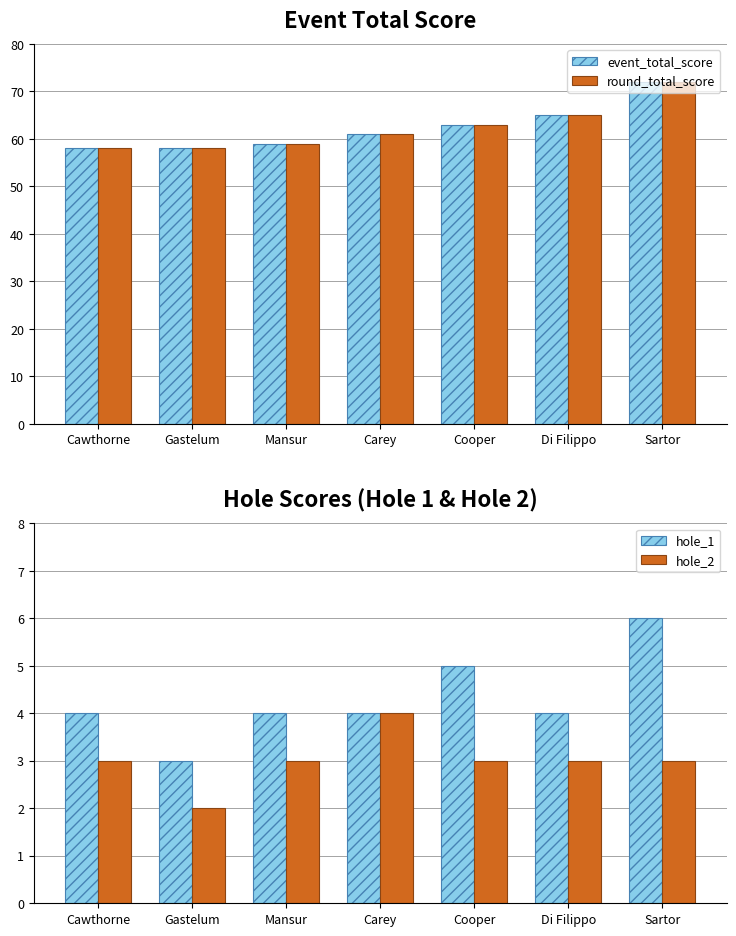

The value of event_total_score at Mansur is 59. True or false?

True